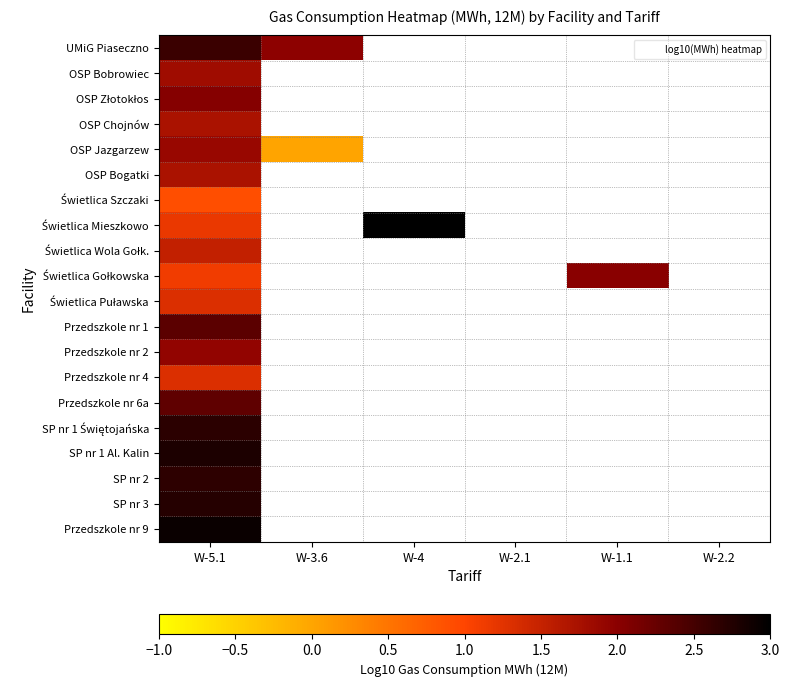

At which category does the chart reach its minimum across all series?

W-3.6